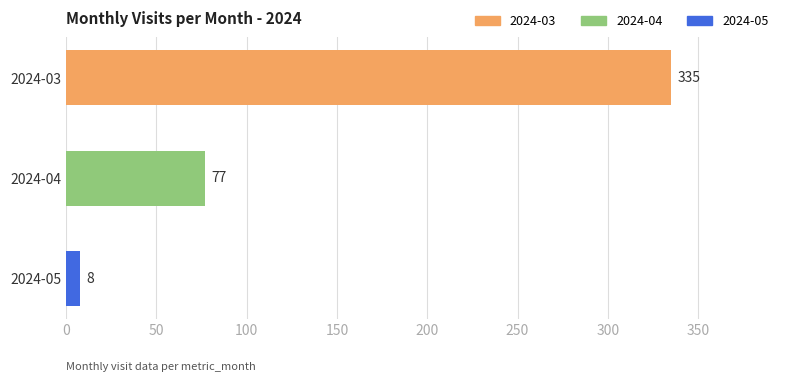

What is the value of the 2nd bar from the top?

77